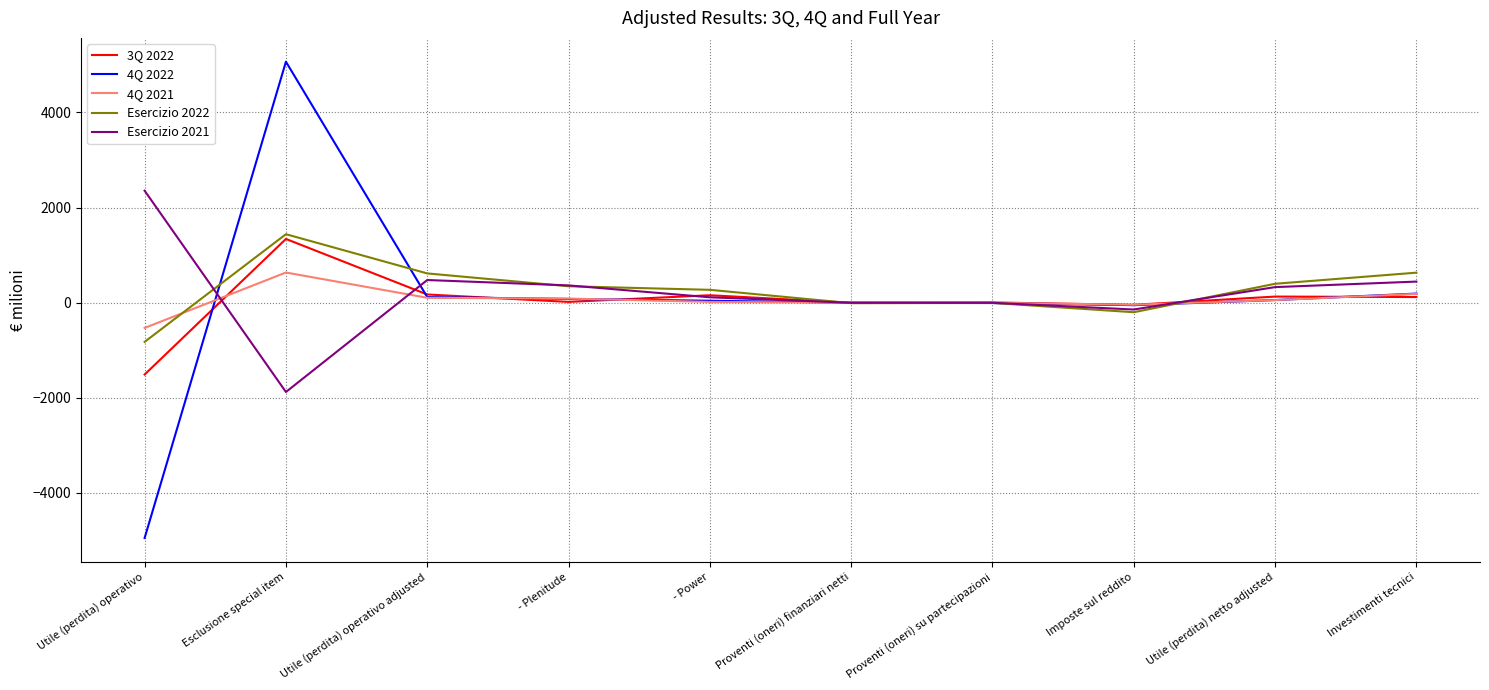

What is the highest value of the Esercizio 2022 series?

1440